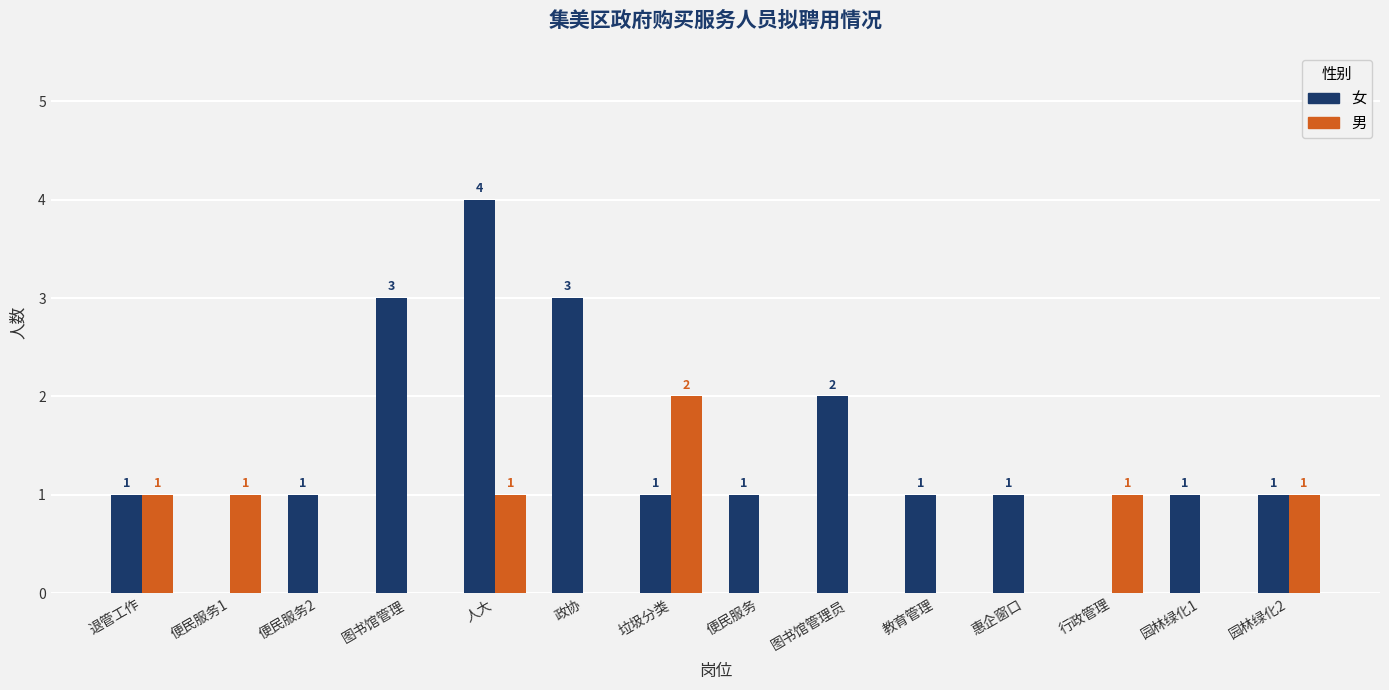

Which series changed the most between 人大 and 垃圾分类?

女